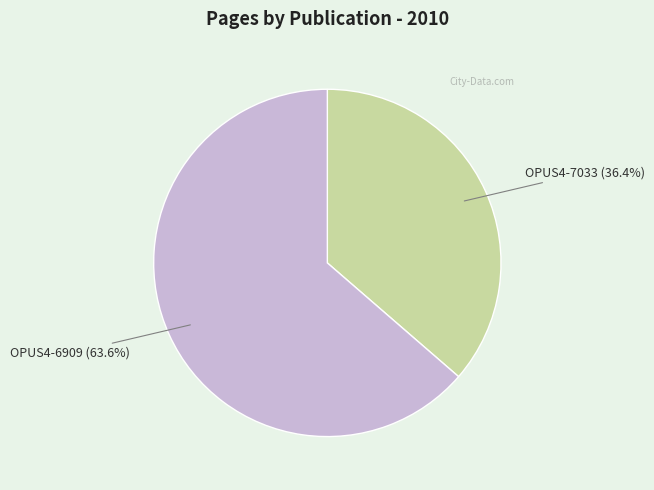

Does any single category account for the majority?

Yes